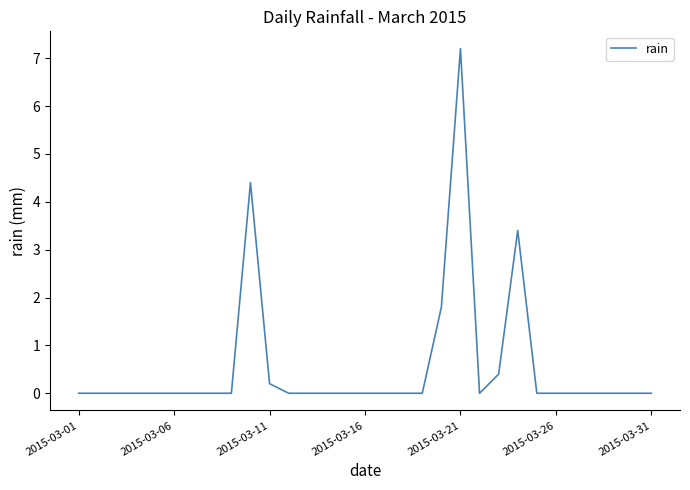

What is the difference between the maximum and minimum values?

7.2